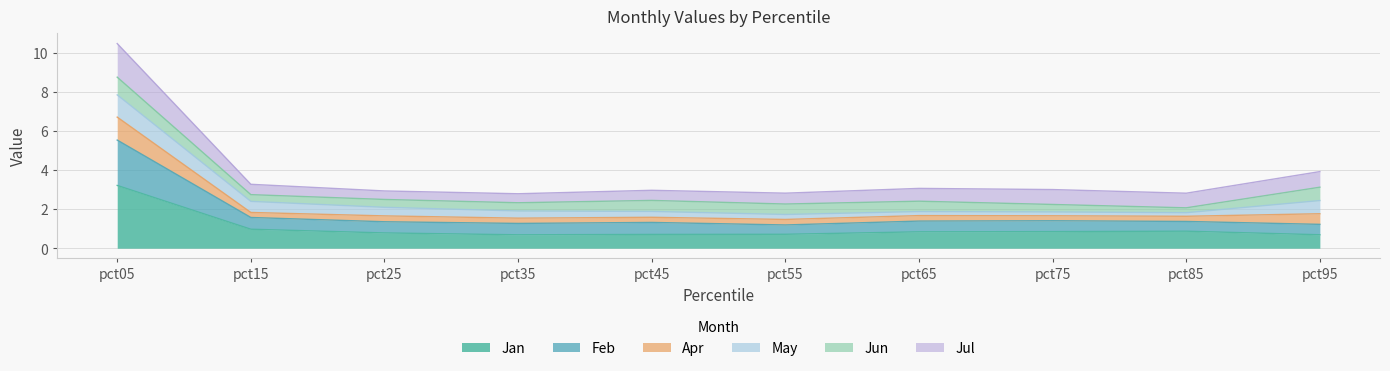

True or false: Apr and Jan intersect in this chart.

False